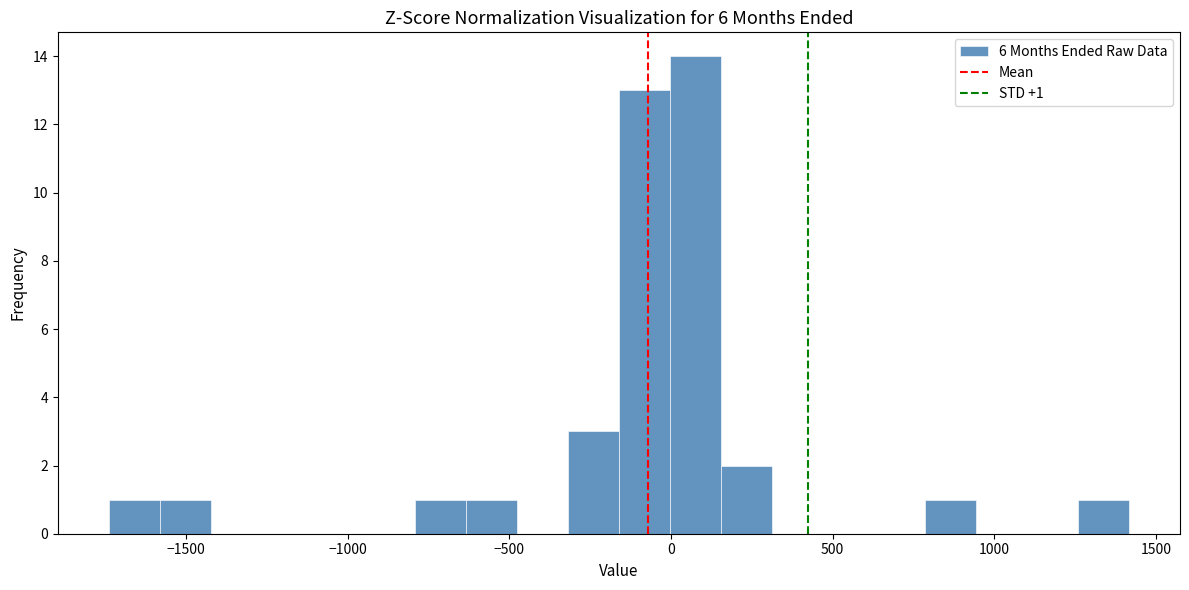

Read against the x-axis, roughly where is the centre of the tallest bar?

100